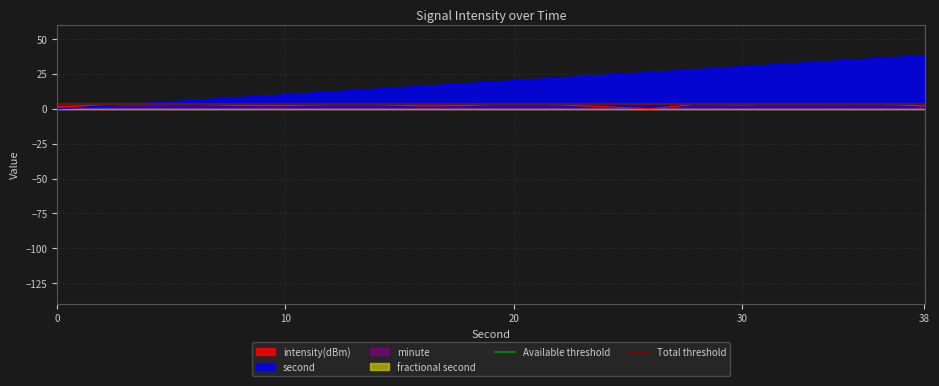

True or false: intensity(dBm) has a value of 2.7 at 30.

True